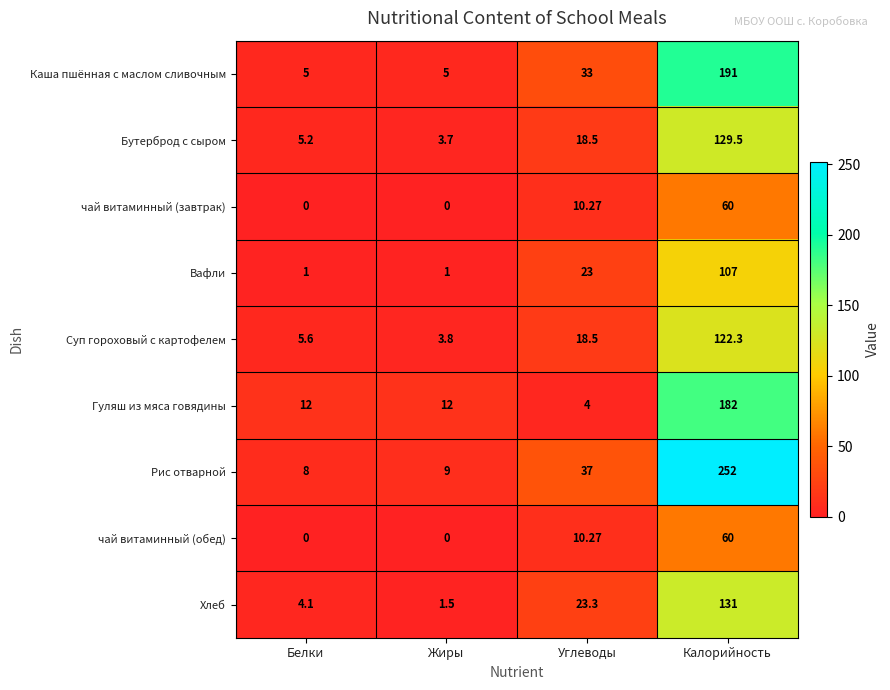

Which series has the largest range (max minus min)?

Рис отварной